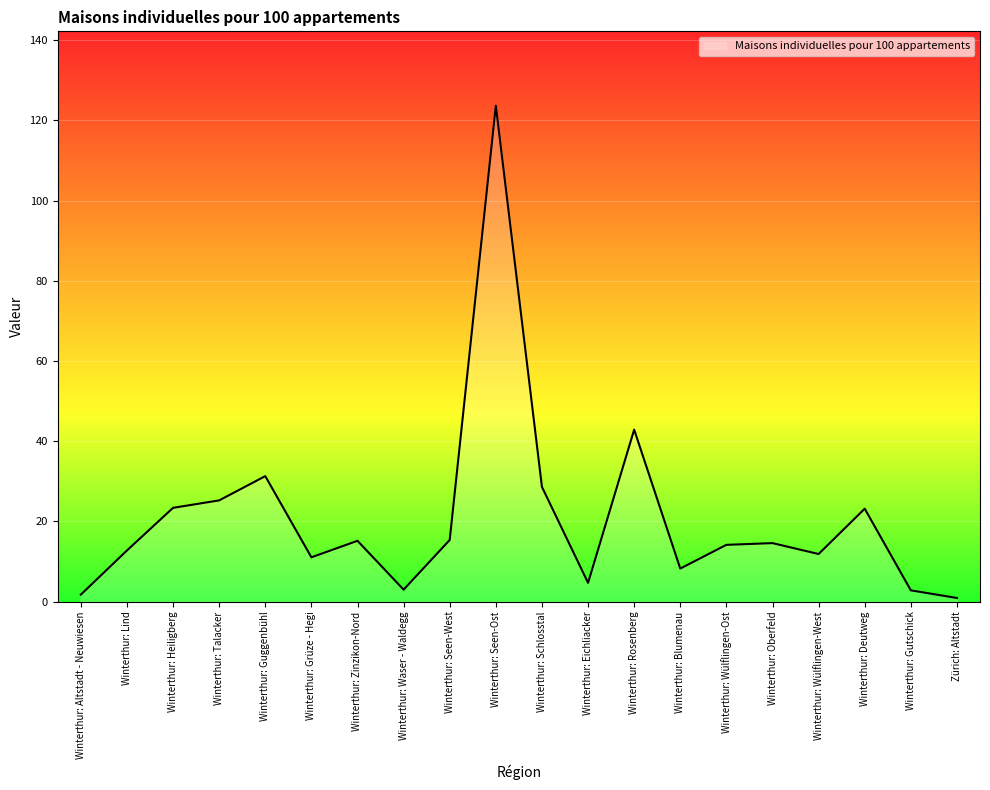

What is the ratio of the value at Winterthur: Schlosstal to the value at Winterthur: Altstadt - Neuwiesen?

16.2